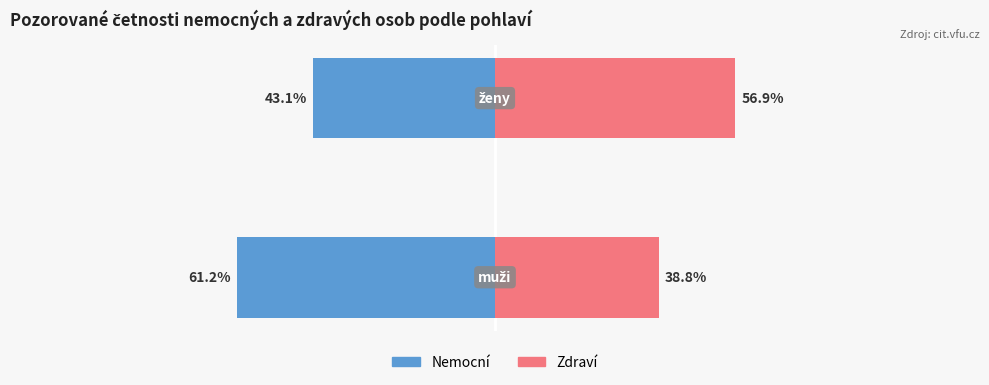

At how many categories does at least one series exceed -55?

2